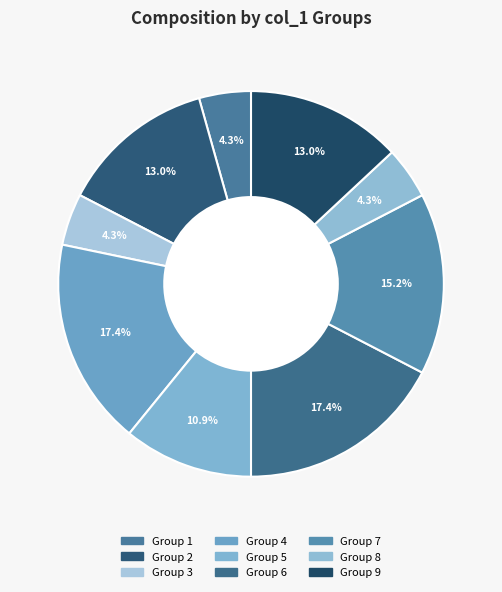

Is there a majority slice in this chart?

No